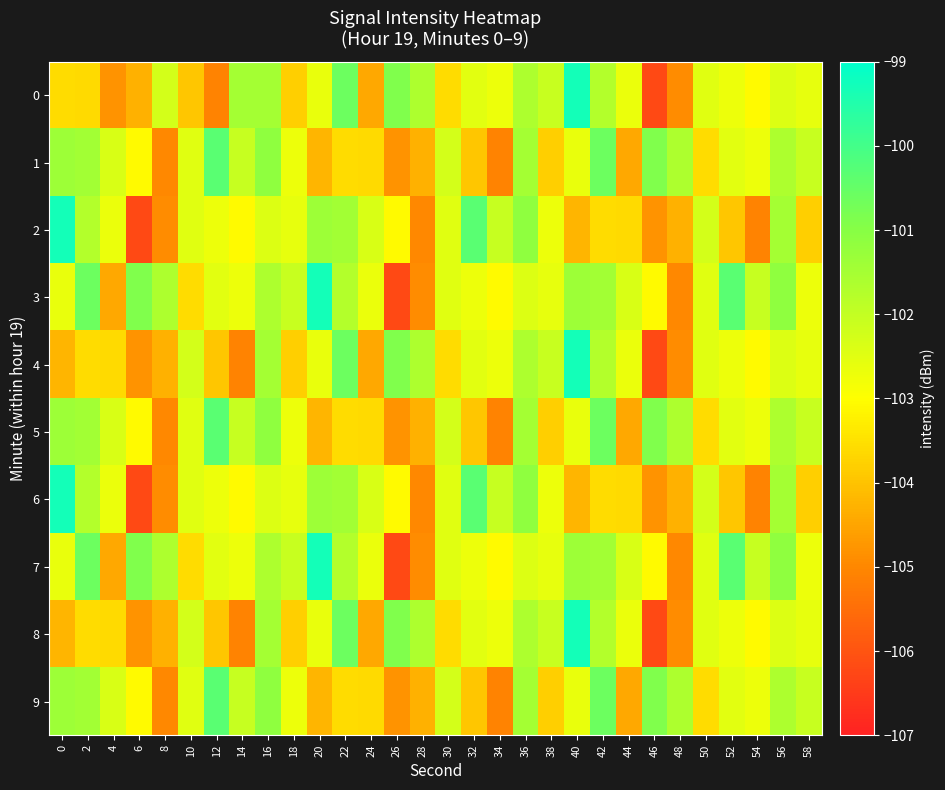

Reading left to right, what are all the values shown in this chart?

0: 0=-103.6	2=-103.6	4=-104.8	6=-104.3	8=-102.3	10=-103.9	12=-105.1	14=-101.5	16=-101.5	18=-103.8	20=-102.6	22=-100.6	24=-104.4	26=-100.9	28=-101.6	30=-103.6	32=-102.5	34=-102.7	36=-101.6	38=-102.1	40=-99.3	42=-101.7	44=-102.7	46=-106.2	48=-104.9	50=-102.5	52=-102.7	54=-103.1	56=-102.4	58=-102.6
1: 0=-101.4	2=-101.5	4=-102.4	6=-103.1	8=-105.0	10=-102.5	12=-100.3	14=-102.0	16=-101.1	18=-102.7	20=-104.2	22=-103.6	24=-103.6	26=-104.8	28=-104.3	30=-102.3	32=-103.9	34=-105.1	36=-101.5	38=-103.8	40=-102.6	42=-100.6	44=-104.4	46=-100.9	48=-101.6	50=-103.6	52=-102.5	54=-102.7	56=-101.6	58=-102.1
2: 0=-99.3	2=-101.7	4=-102.7	6=-106.2	8=-104.9	10=-102.5	12=-102.7	14=-103.1	16=-102.4	18=-102.6	20=-101.4	22=-101.5	24=-102.4	26=-103.1	28=-105.0	30=-102.5	32=-100.3	34=-102.0	36=-101.1	38=-102.7	40=-104.2	42=-103.6	44=-103.6	46=-104.8	48=-104.3	50=-102.3	52=-103.9	54=-105.1	56=-101.5	58=-103.8
3: 0=-102.6	2=-100.6	4=-104.4	6=-100.9	8=-101.6	10=-103.6	12=-102.5	14=-102.7	16=-101.6	18=-102.1	20=-99.3	22=-101.7	24=-102.7	26=-106.2	28=-104.9	30=-102.5	32=-102.7	34=-103.1	36=-102.4	38=-102.6	40=-101.4	42=-101.5	44=-102.4	46=-103.1	48=-105.0	50=-102.5	52=-100.3	54=-102.0	56=-101.1	58=-102.7
4: 0=-104.2	2=-103.6	4=-103.6	6=-104.8	8=-104.3	10=-102.3	12=-103.9	14=-105.1	16=-101.5	18=-103.8	20=-102.6	22=-100.6	24=-104.4	26=-100.9	28=-101.6	30=-103.6	32=-102.5	34=-102.7	36=-101.6	38=-102.1	40=-99.3	42=-101.7	44=-102.7	46=-106.2	48=-104.9	50=-102.5	52=-102.7	54=-103.1	56=-102.4	58=-102.6
5: 0=-101.4	2=-101.5	4=-102.4	6=-103.1	8=-105.0	10=-102.5	12=-100.3	14=-102.0	16=-101.1	18=-102.7	20=-104.2	22=-103.6	24=-103.6	26=-104.8	28=-104.3	30=-102.3	32=-103.9	34=-105.1	36=-101.5	38=-103.8	40=-102.6	42=-100.6	44=-104.4	46=-100.9	48=-101.6	50=-103.6	52=-102.5	54=-102.7	56=-101.6	58=-102.1
6: 0=-99.3	2=-101.7	4=-102.7	6=-106.2	8=-104.9	10=-102.5	12=-102.7	14=-103.1	16=-102.4	18=-102.6	20=-101.4	22=-101.5	24=-102.4	26=-103.1	28=-105.0	30=-102.5	32=-100.3	34=-102.0	36=-101.1	38=-102.7	40=-104.2	42=-103.6	44=-103.6	46=-104.8	48=-104.3	50=-102.3	52=-103.9	54=-105.1	56=-101.5	58=-103.8
7: 0=-102.6	2=-100.6	4=-104.4	6=-100.9	8=-101.6	10=-103.6	12=-102.5	14=-102.7	16=-101.6	18=-102.1	20=-99.3	22=-101.7	24=-102.7	26=-106.2	28=-104.9	30=-102.5	32=-102.7	34=-103.1	36=-102.4	38=-102.6	40=-101.4	42=-101.5	44=-102.4	46=-103.1	48=-105.0	50=-102.5	52=-100.3	54=-102.0	56=-101.1	58=-102.7
8: 0=-104.2	2=-103.6	4=-103.6	6=-104.8	8=-104.3	10=-102.3	12=-103.9	14=-105.1	16=-101.5	18=-103.8	20=-102.6	22=-100.6	24=-104.4	26=-100.9	28=-101.6	30=-103.6	32=-102.5	34=-102.7	36=-101.6	38=-102.1	40=-99.3	42=-101.7	44=-102.7	46=-106.2	48=-104.9	50=-102.5	52=-102.7	54=-103.1	56=-102.4	58=-102.6
9: 0=-101.4	2=-101.5	4=-102.4	6=-103.1	8=-105.0	10=-102.5	12=-100.3	14=-102.0	16=-101.1	18=-102.7	20=-104.2	22=-103.6	24=-103.6	26=-104.8	28=-104.3	30=-102.3	32=-103.9	34=-105.1	36=-101.5	38=-103.8	40=-102.6	42=-100.6	44=-104.4	46=-100.9	48=-101.6	50=-103.6	52=-102.5	54=-102.7	56=-101.6	58=-102.1